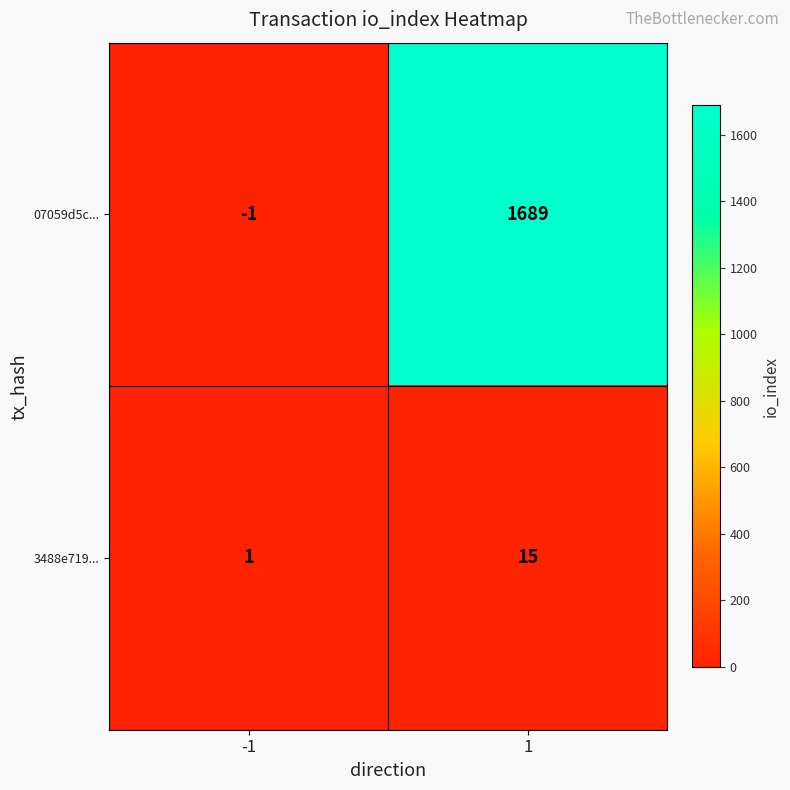

At how many categories does at least one series exceed 1321?

1